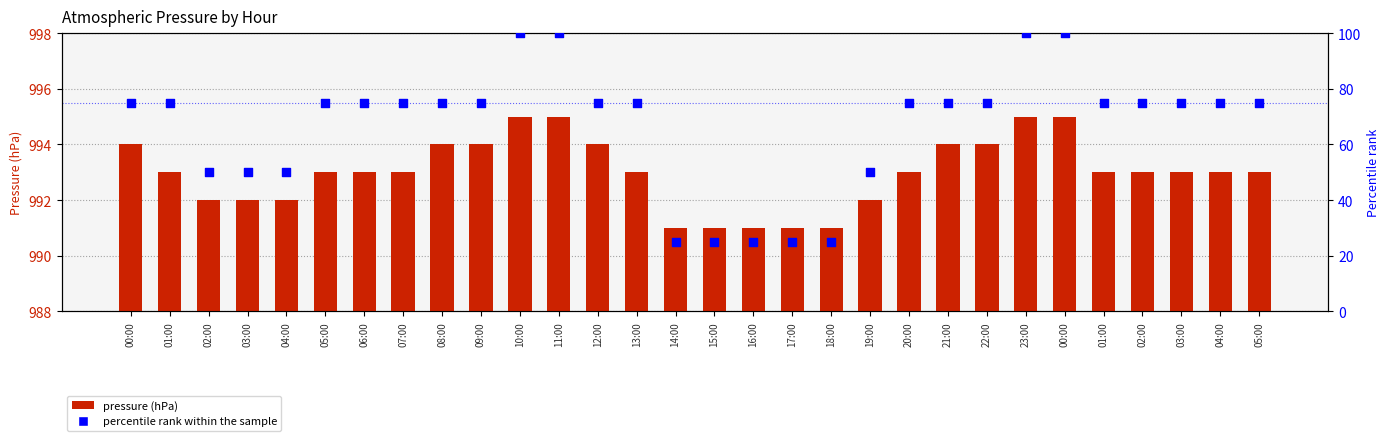

What are all the series names shown in the legend?

pressure (hPa), percentile rank within the sample